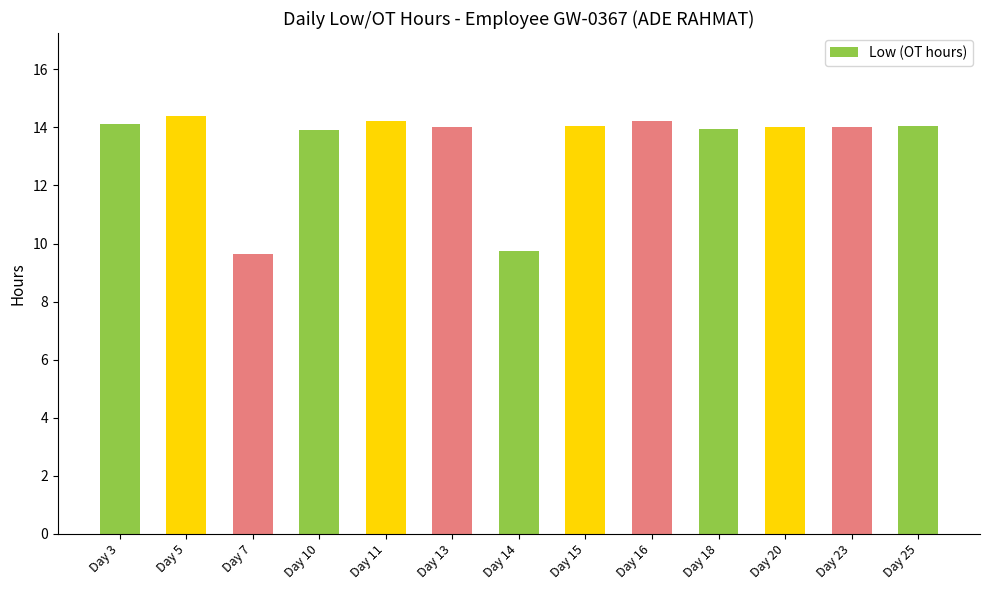

True or false: the data shows 14.1 at Day 15.

True